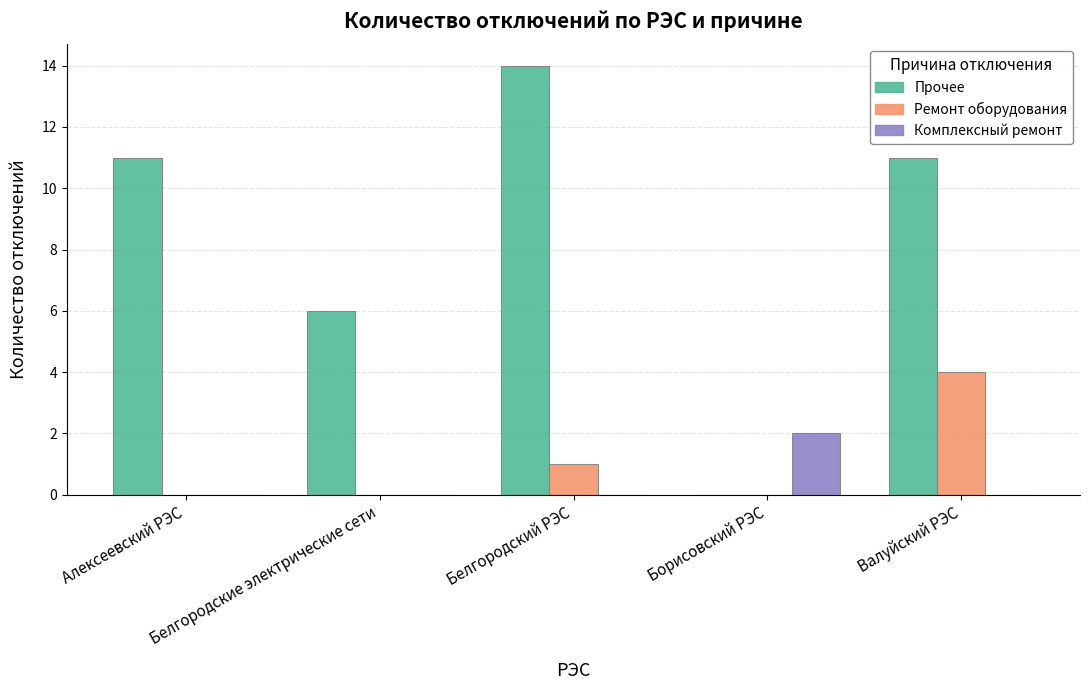

Are the bars grouped side by side (vs. stacked)?

Yes